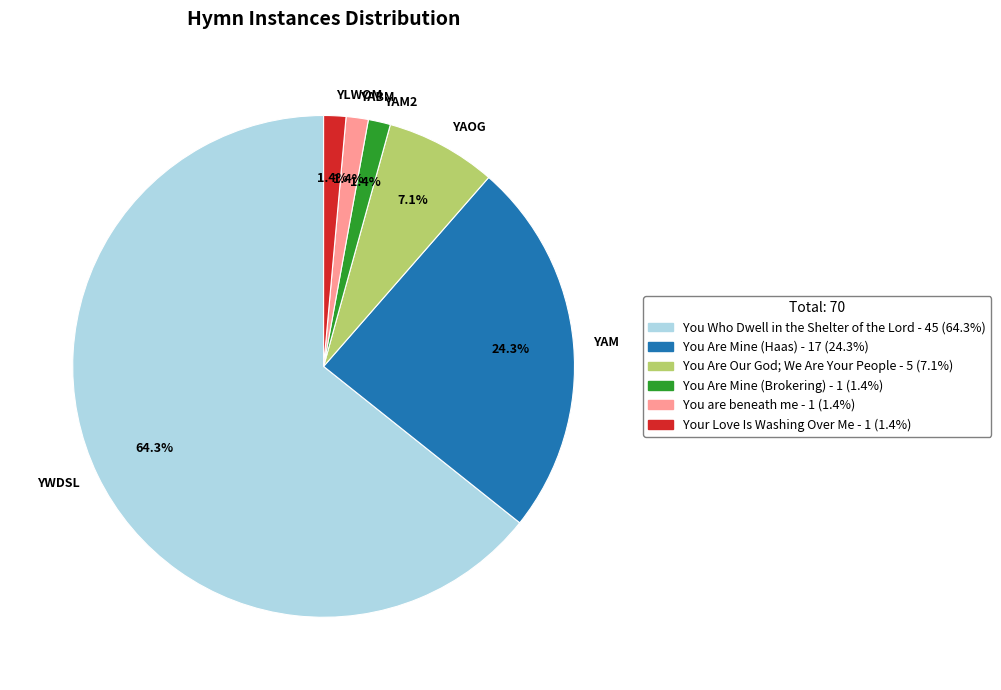

What portion of the pie excludes YLWOM?

98.6%